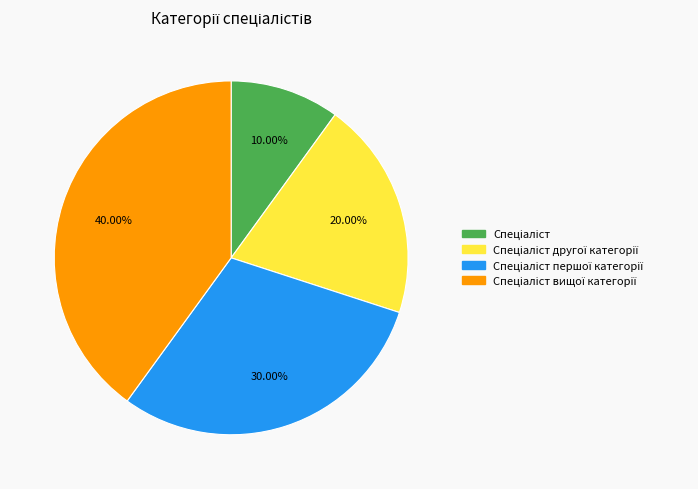

Is there a majority slice in this chart?

No